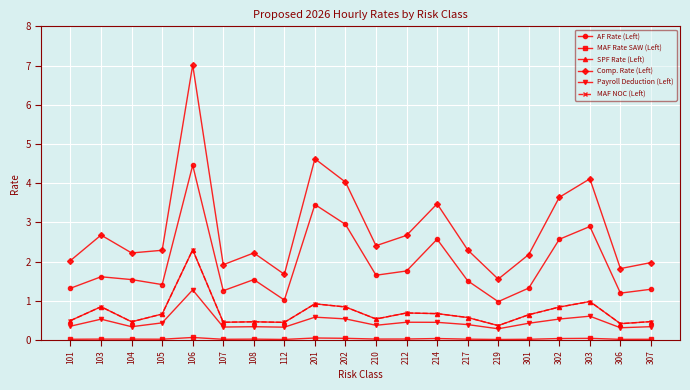

Is it true that Comp. Rate (Left) equals 1.7 at 112?

True